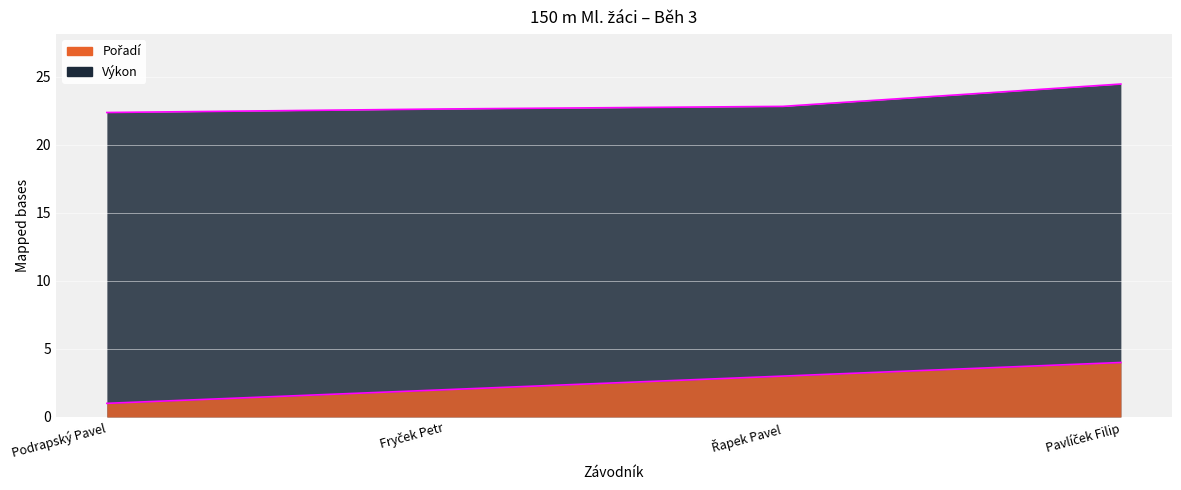

How many lines are shown in the chart?

2